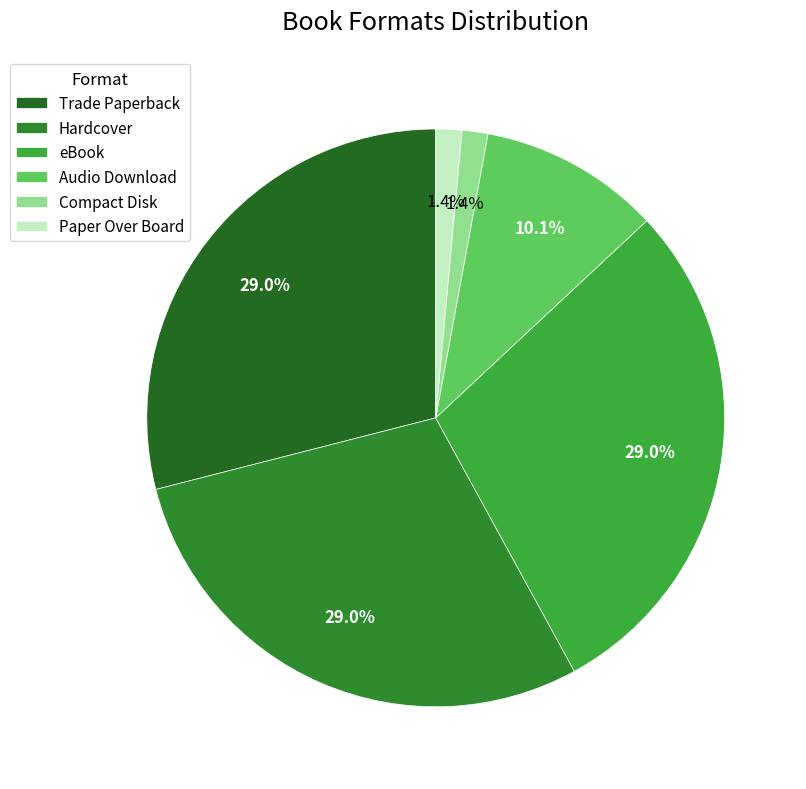

How many slices are in this pie chart?

6